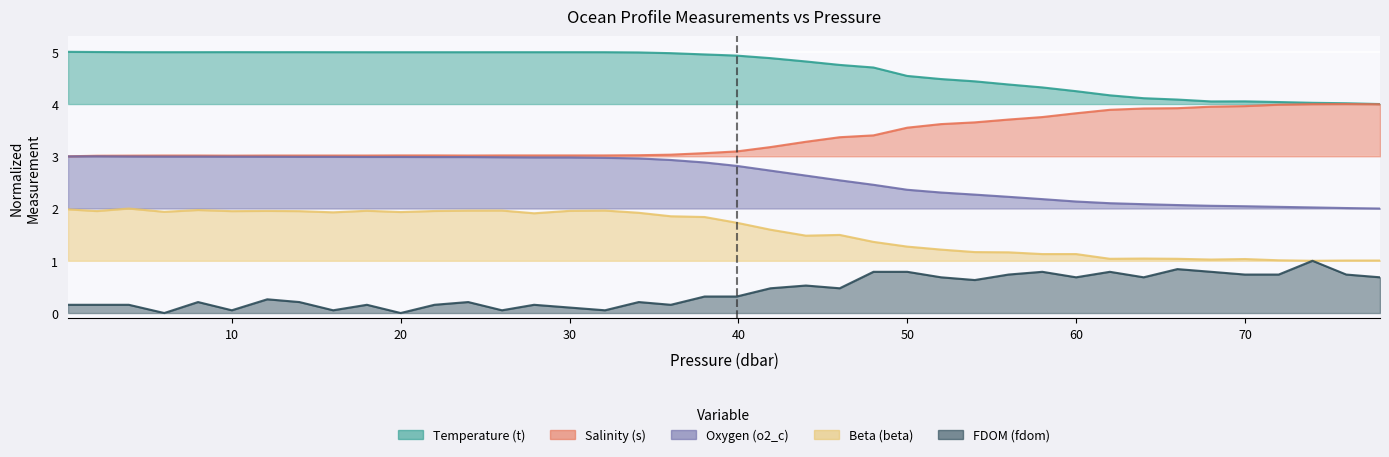

Is it true that s equals 0.8 at 0.3?

False